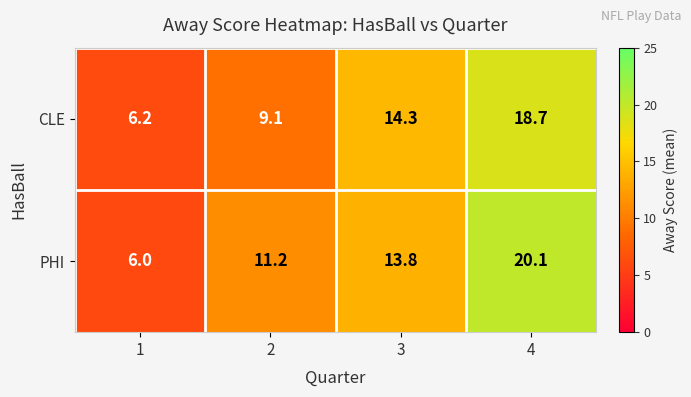

Rank the series by their maximum value, from highest to lowest.

PHI, CLE